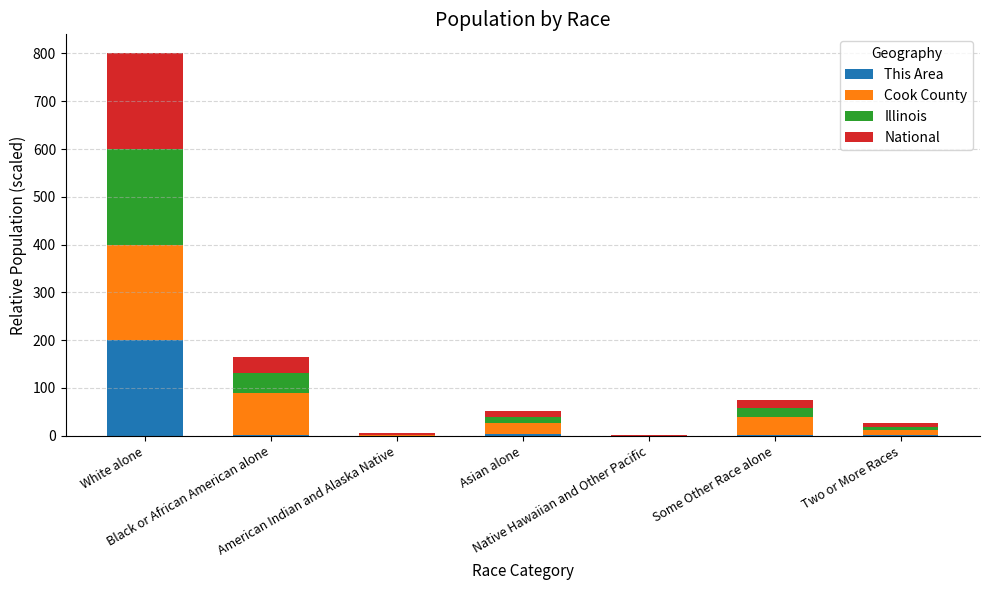

What is the sum of all This Area values?

207.6